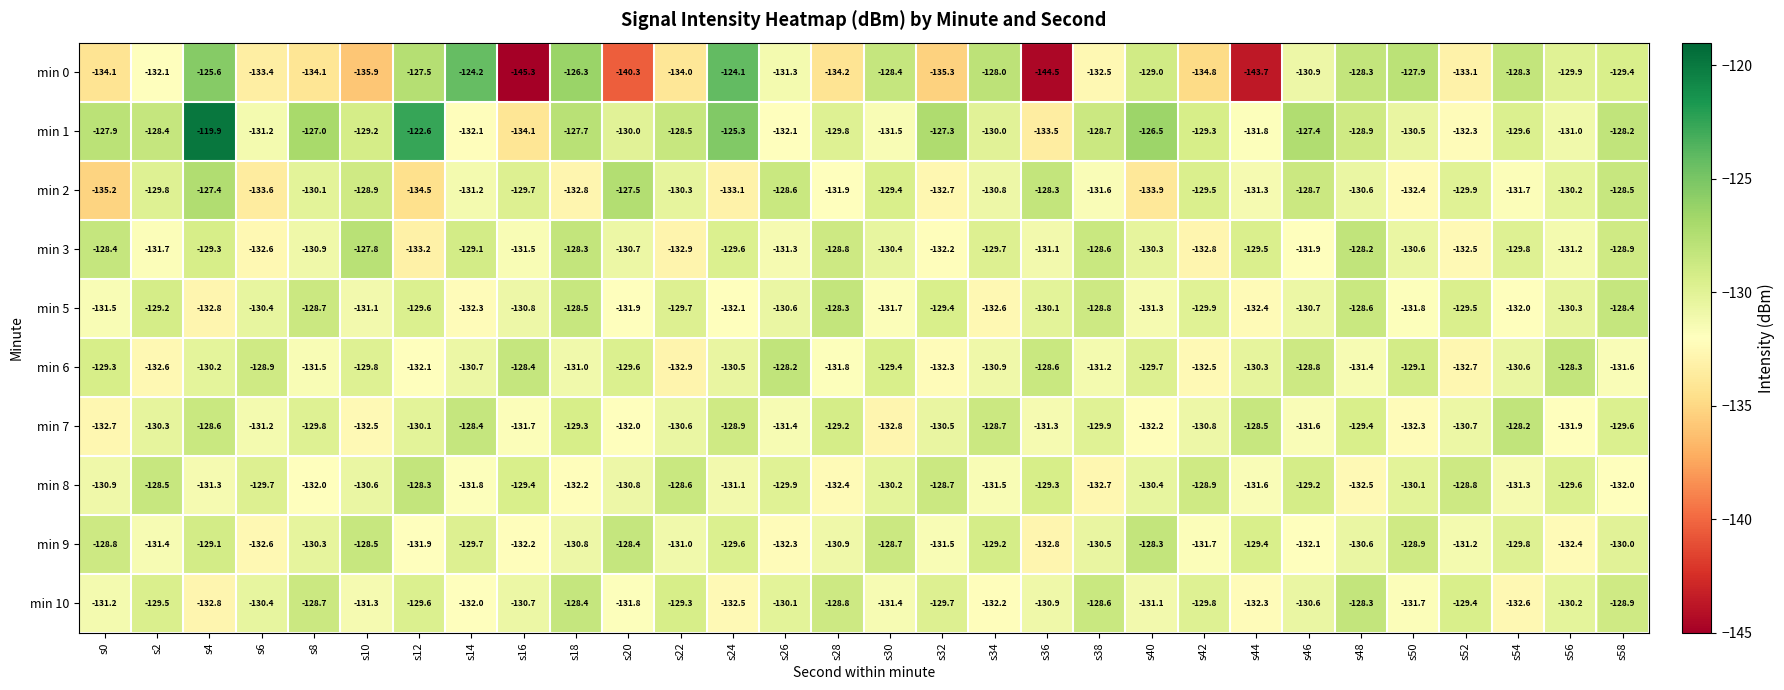

How many data points does each series have?

30